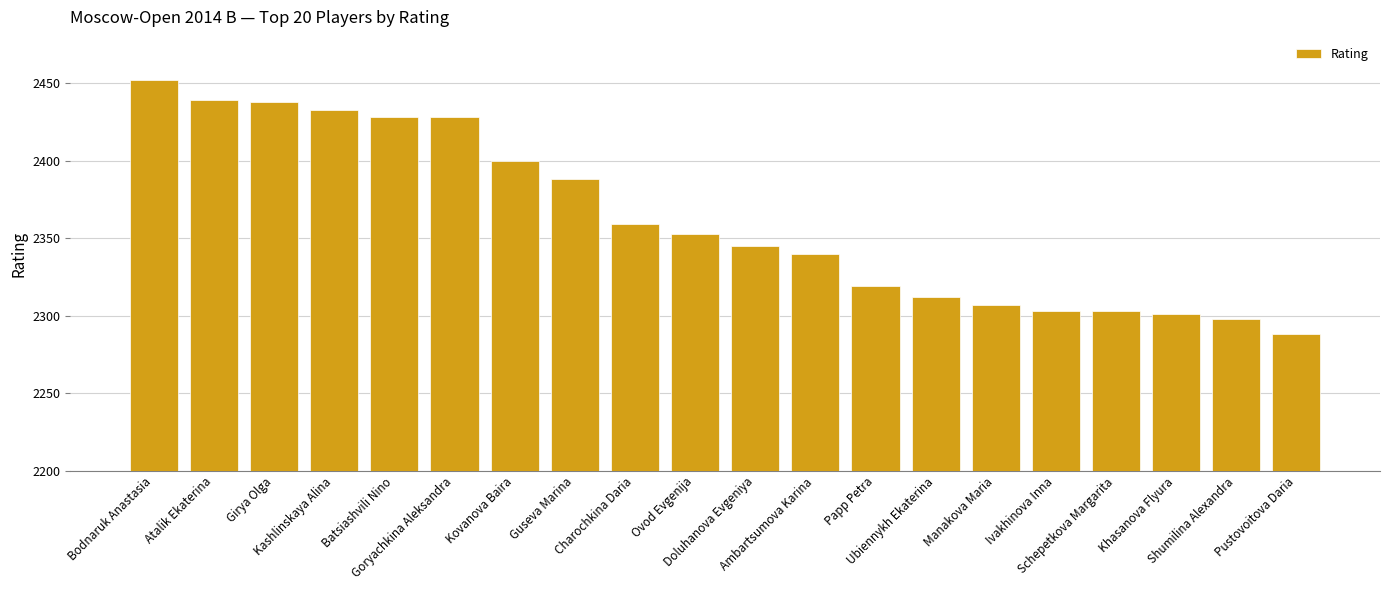

What is the value of the 14th bar from the left?

2312